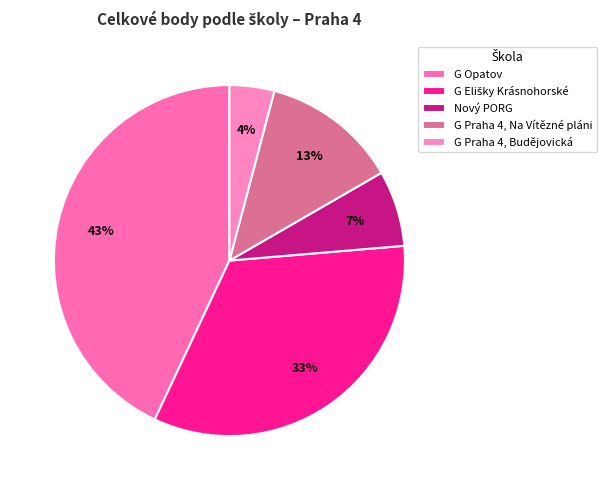

Which category has the smallest portion of the pie?

G Praha 4, Budějovická